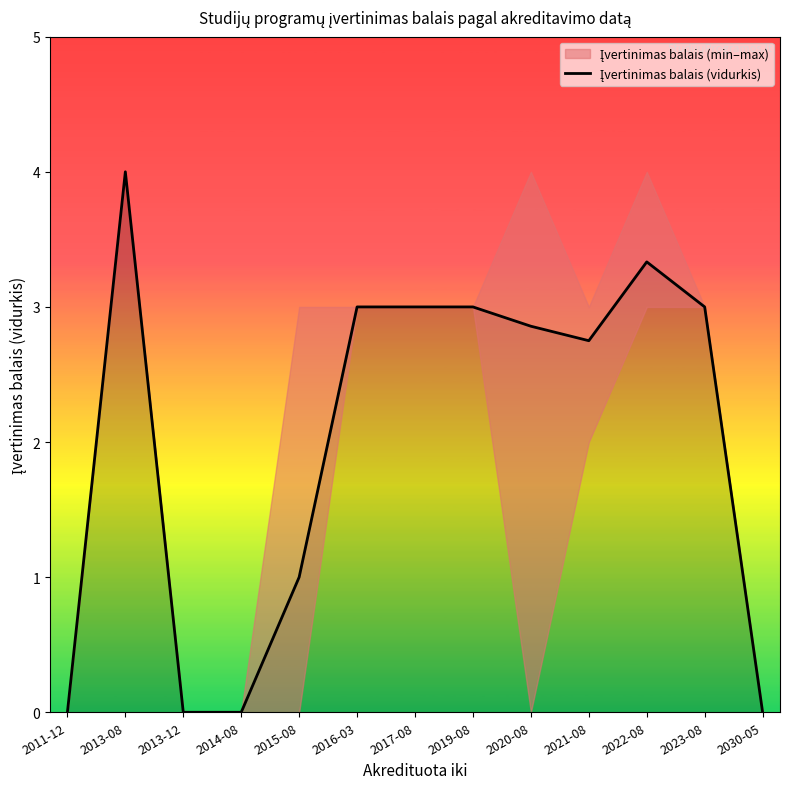

At which category does the chart reach its peak across all series?

2013-08